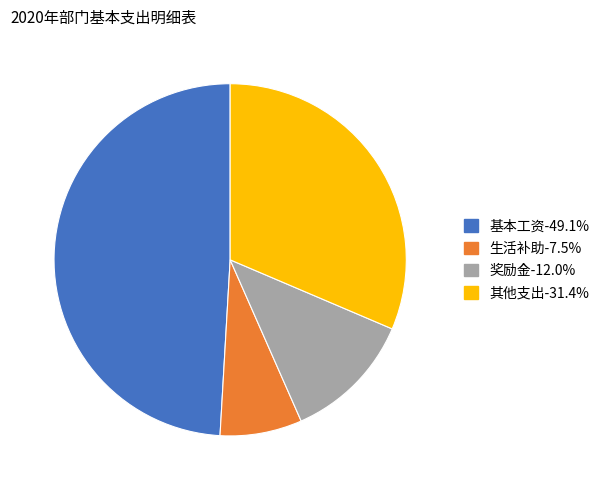

Is there a majority slice in this chart?

No